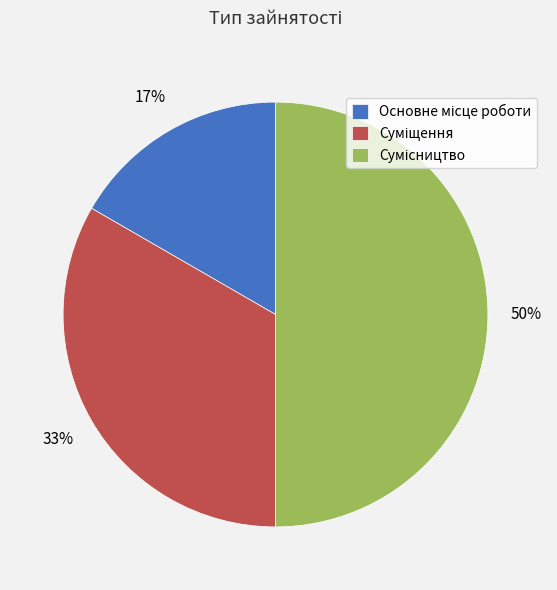

To the nearest percent, what is the difference between the largest and smallest slice percentages?

33%